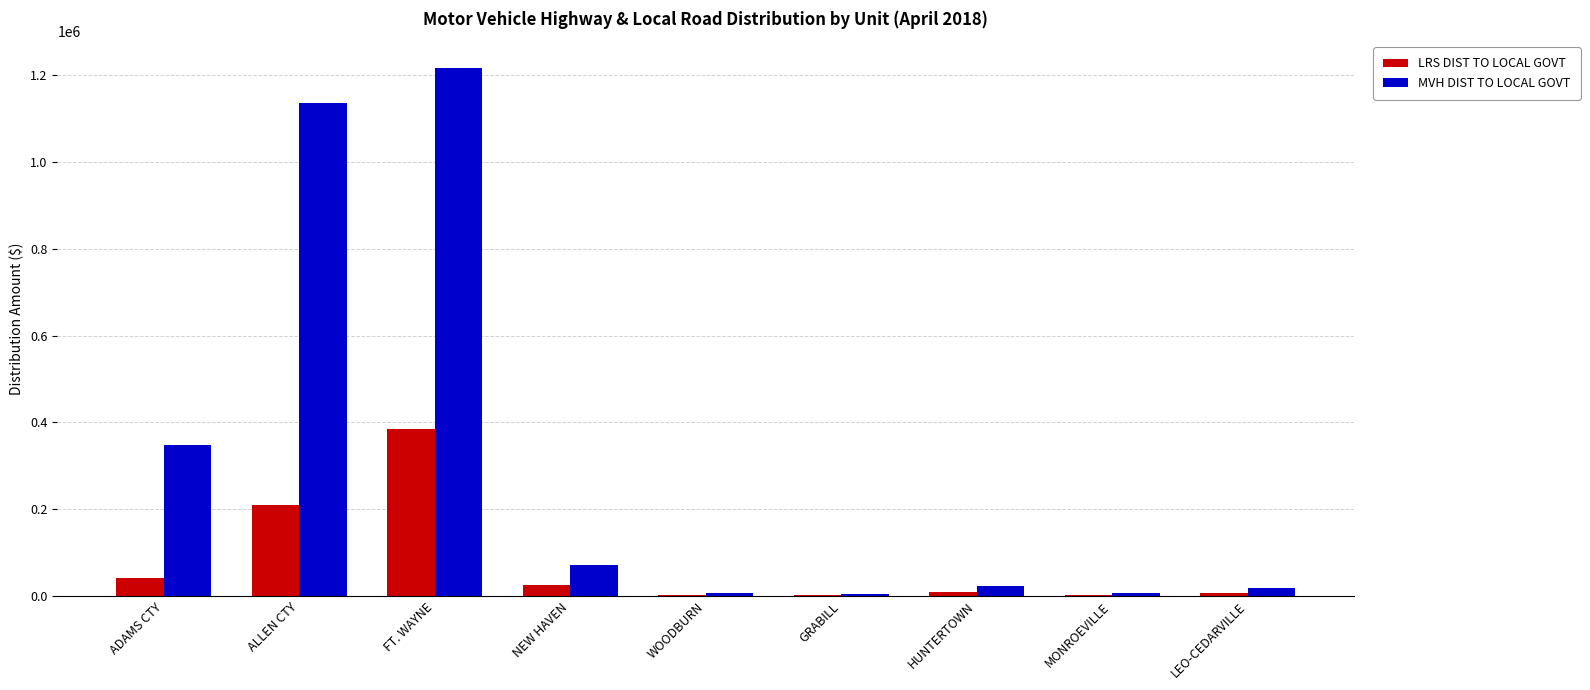

What is the sum of all LRS DIST TO LOCAL GOVT values?

680510.1